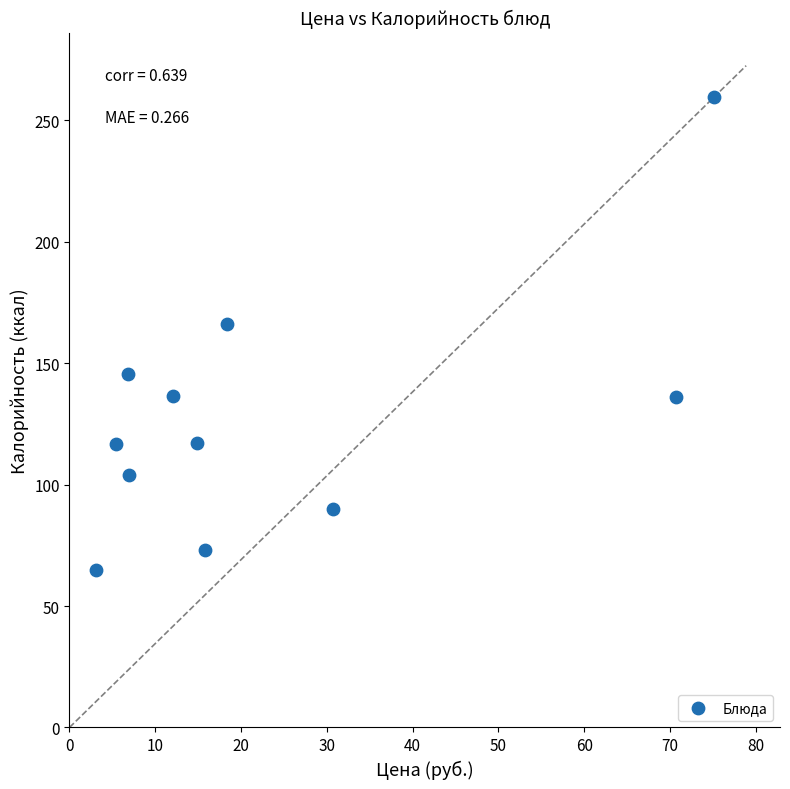

What is the average X value?

23.6